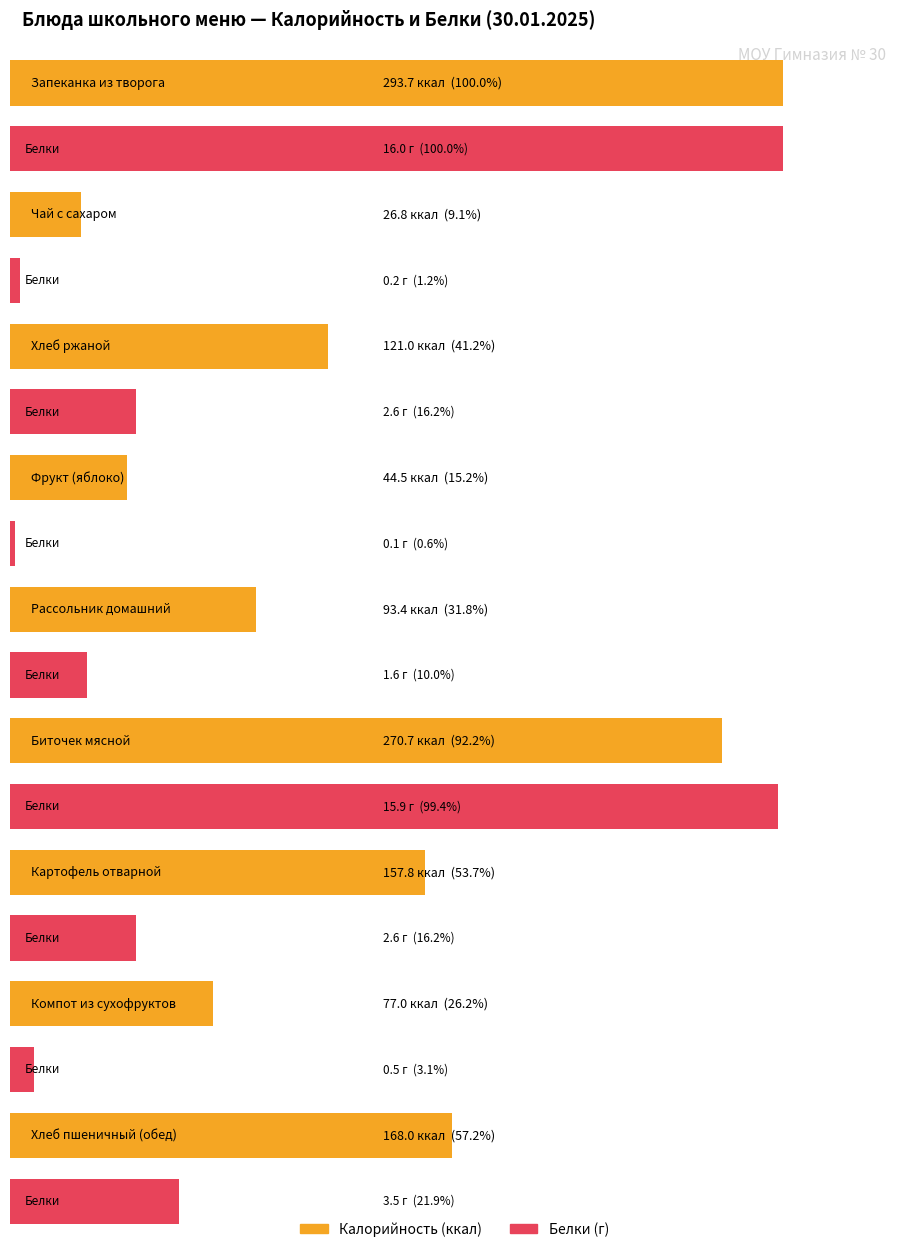

Rank the categories by Белки value from lowest to highest.

Фрукт (яблоко), Чай с сахаром, Компот из сухофруктов, Рассольник домашний, Хлеб ржаной, Картофель отварной, Хлеб пшеничный (обед), Биточек мясной, Запеканка из творога